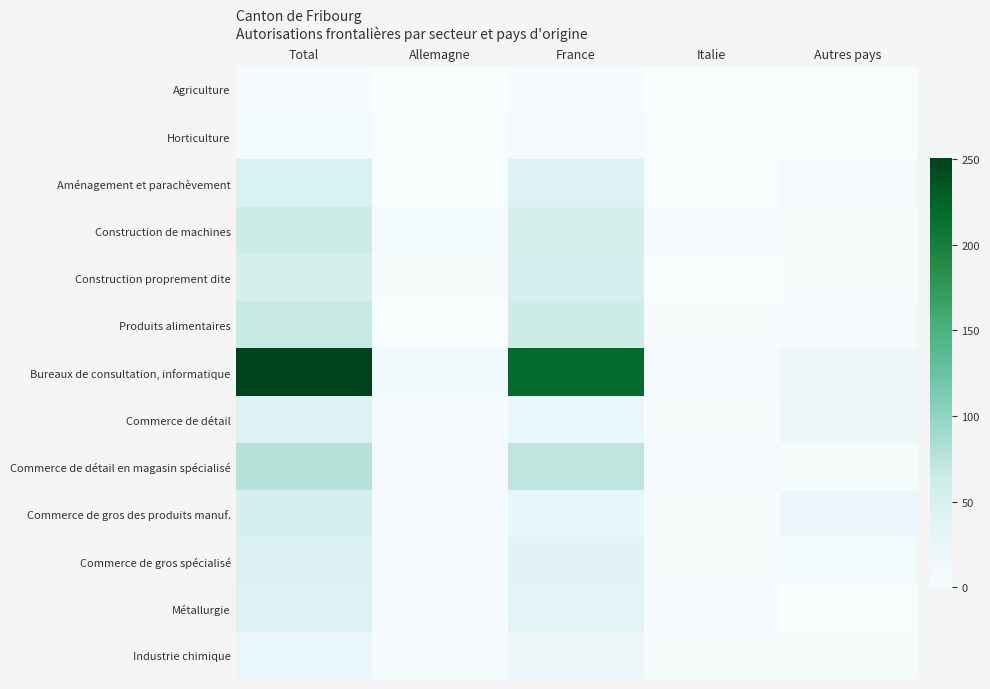

What is the spread (max minus min) of values at Autres pays?

20